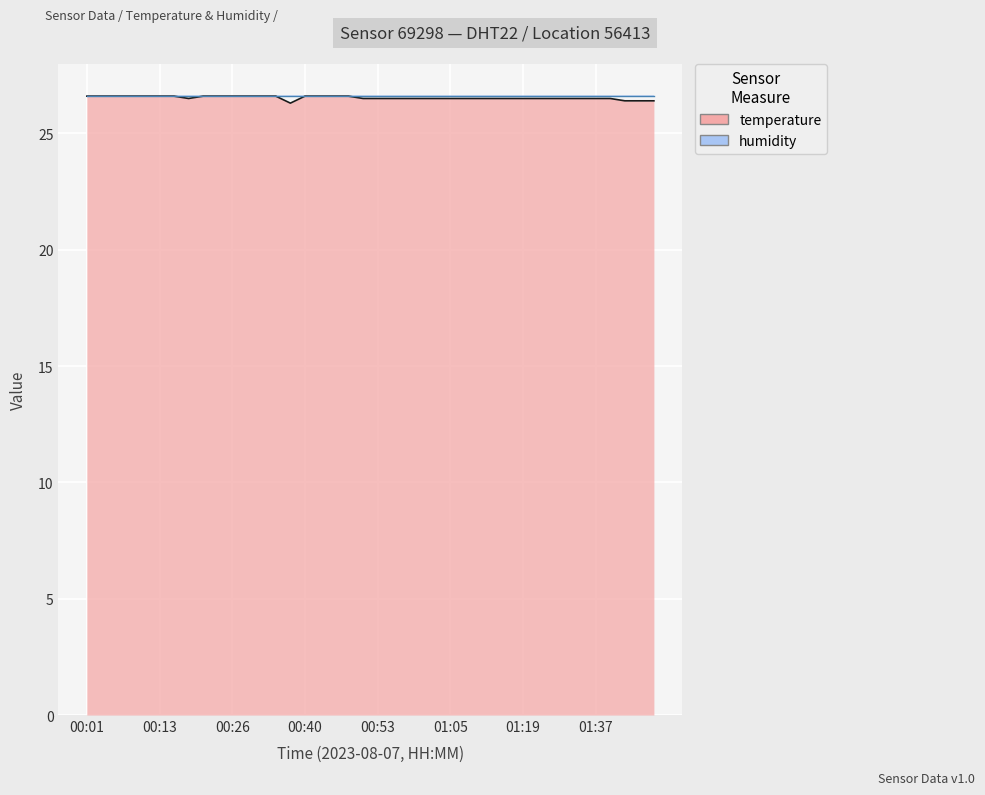

What is the sum of all values?

1061.2